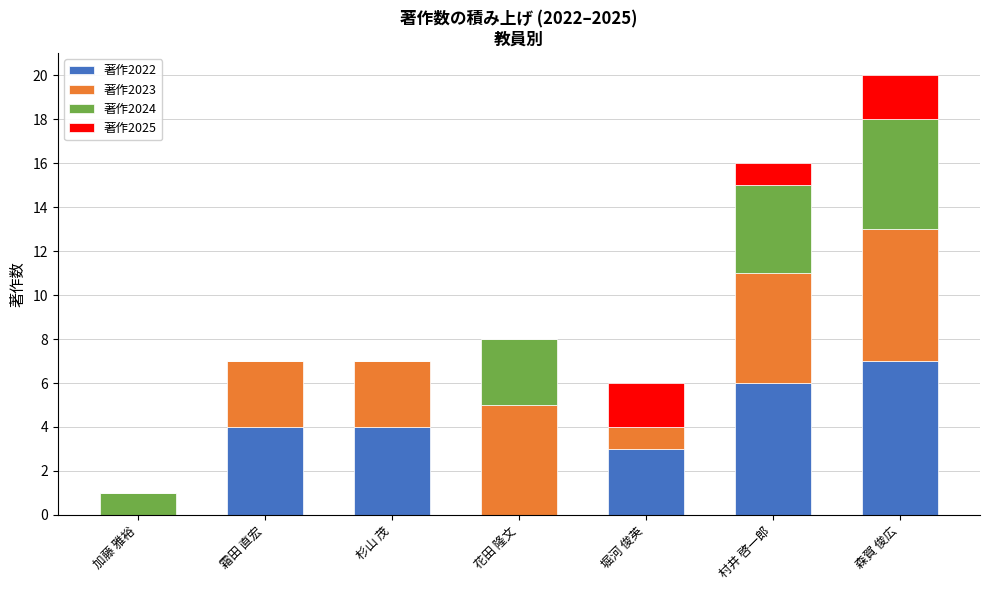

Reading left to right, what are the values for 著作2022?

加藤 雅裕=0	霜田 直宏=4	杉山 茂=4	花田 隆文=0	堀河 俊英=3	村井 啓一郎=6	森賀 俊広=7